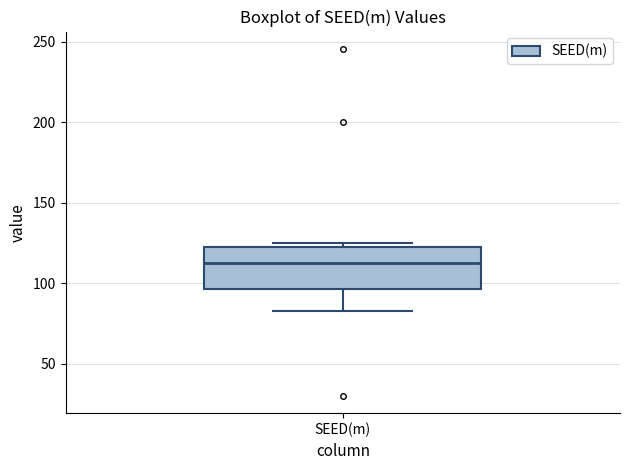

Read this box plot against the y-axis: the position of the median line, the range covered by the box, and the ends of both whiskers. The values are not printed on the chart, so give them approximately, as read against the axis.

median 115, box 95 to 125, whiskers 85 to 125 (just above the box's upper edge)